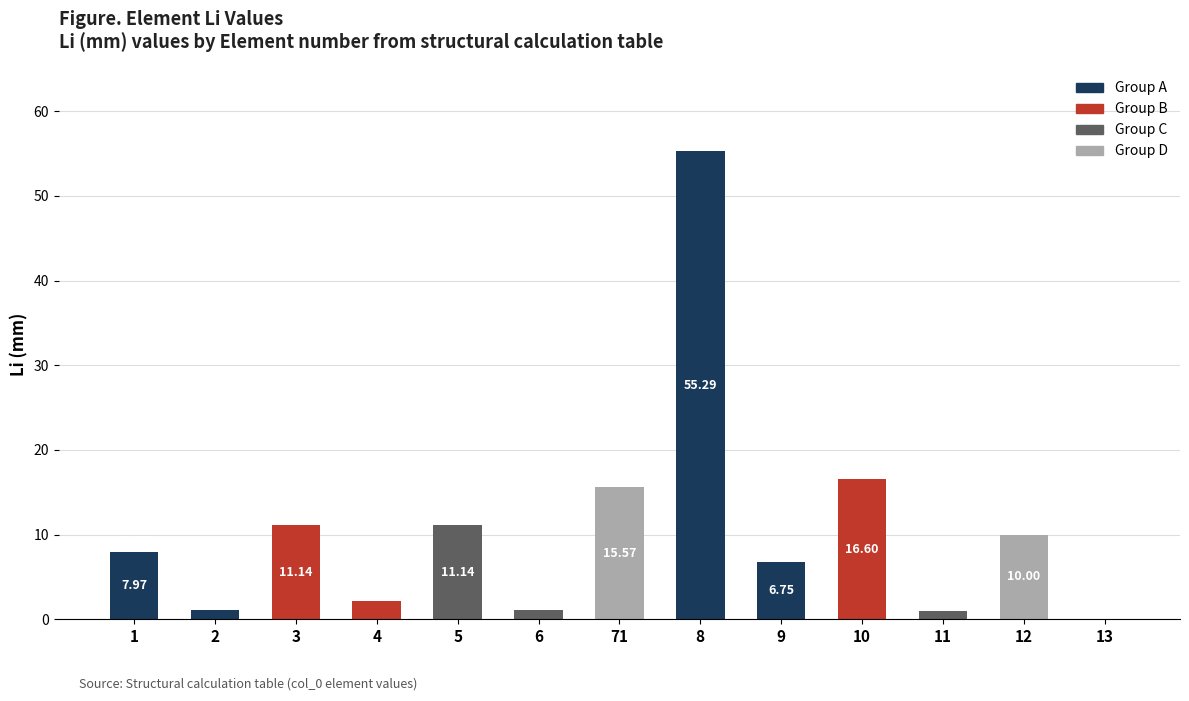

Between 5 and 71, which is larger?

71